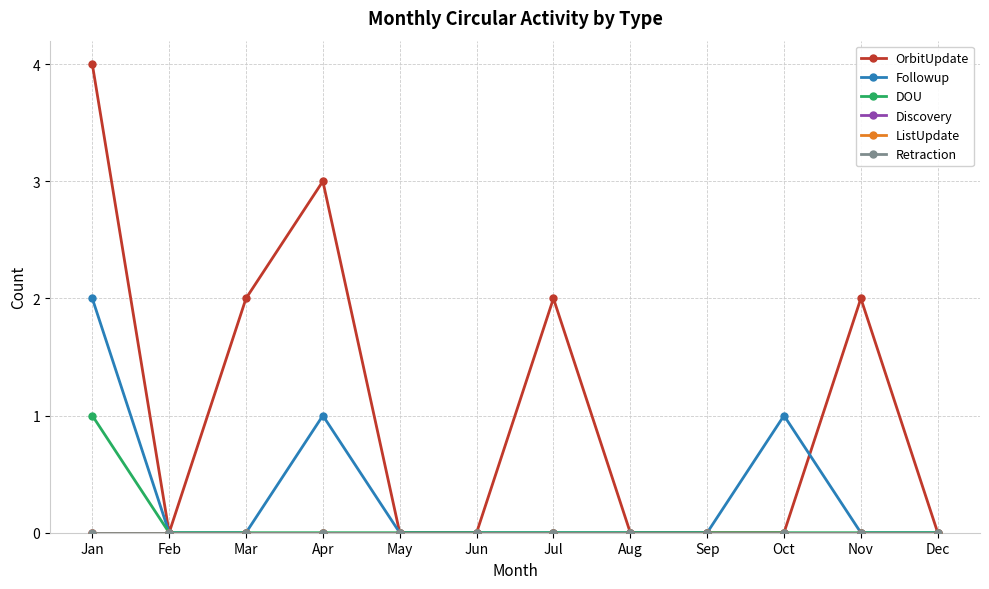

Does the chart have visible grid lines?

Yes